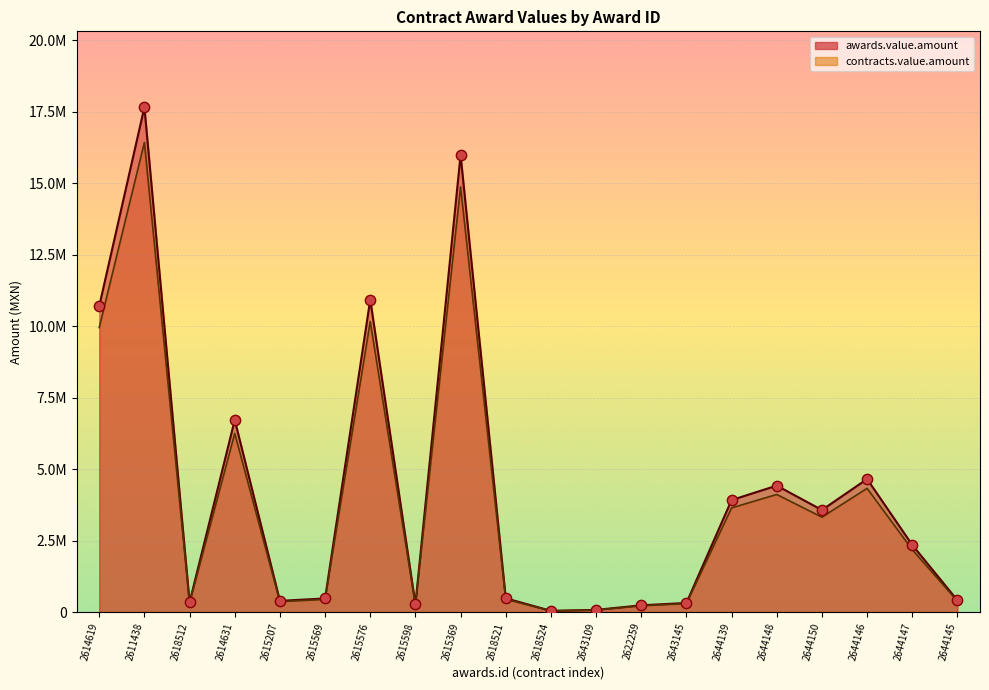

At which category is the sum across all series the highest?

2611438